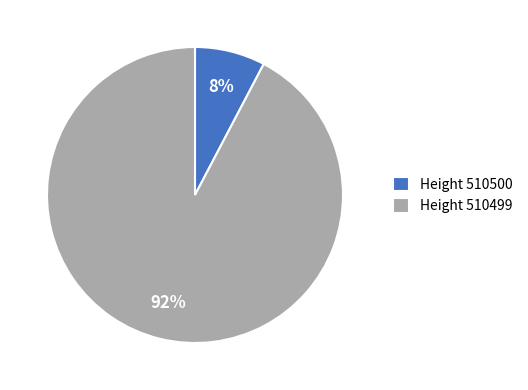

Which category accounts for the majority?

Height 510499